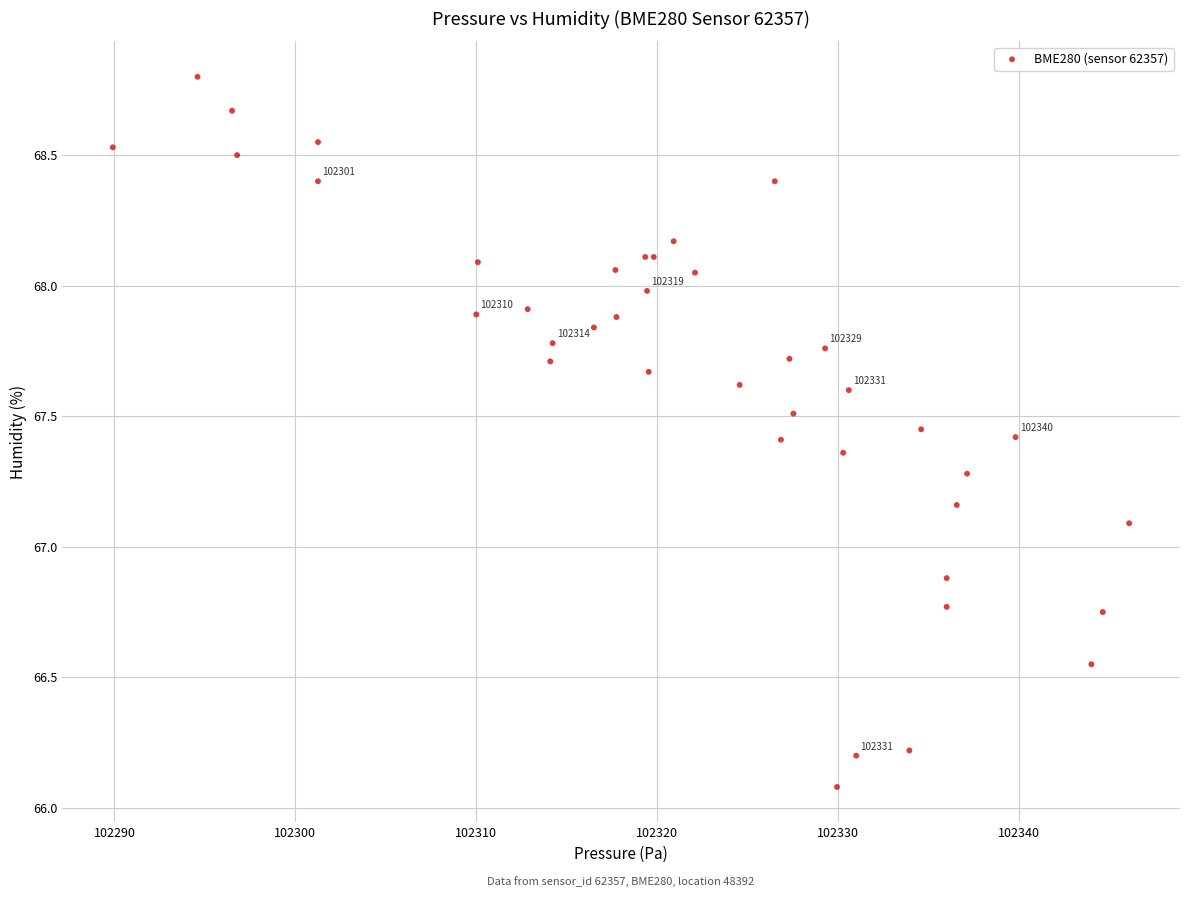

What Y value in the scatter plot is closest to 67?

67.1